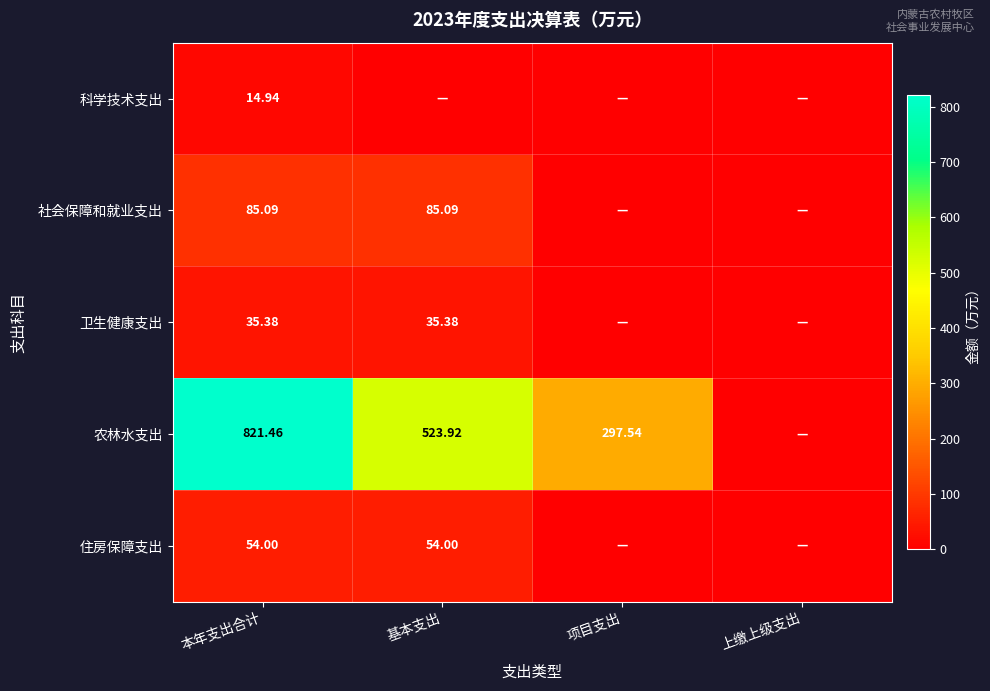

What is the total value across all series at 项目支出?

297.5